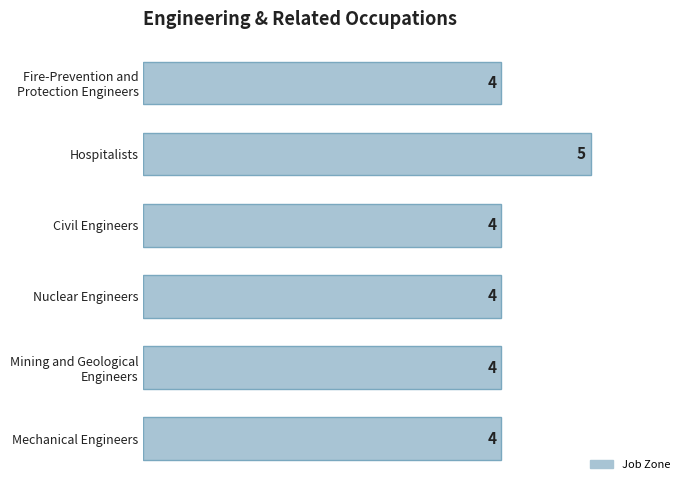

What is the label of the 4th bar from the top?

Nuclear Engineers